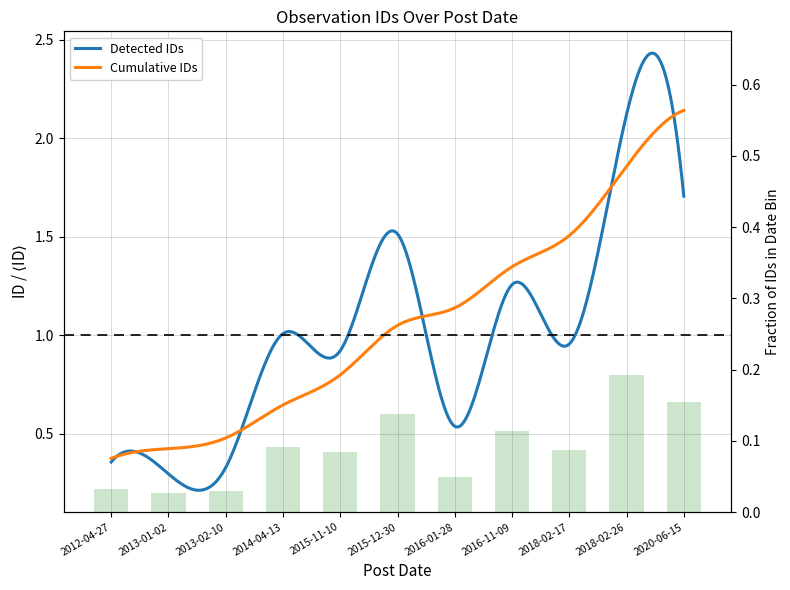

Reading left to right, extract all data points from this chart.

2012-04-27=0.0	2013-01-02=0.0	2013-02-10=0.0	2014-04-13=0.1	2015-11-10=0.1	2015-12-30=0.1	2016-01-28=0.0	2016-11-09=0.1	2018-02-17=0.1	2018-02-26=0.2	2020-06-15=0.2